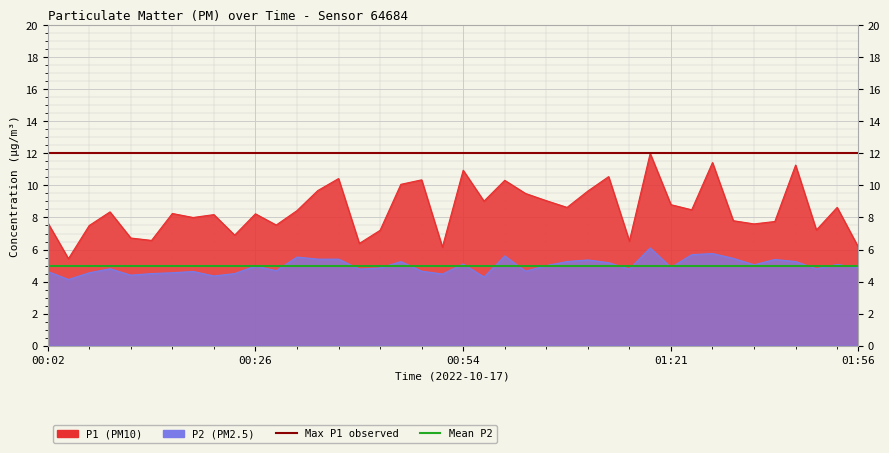

What is the value of the Mean P2 point at the 1st from the left?

5.0